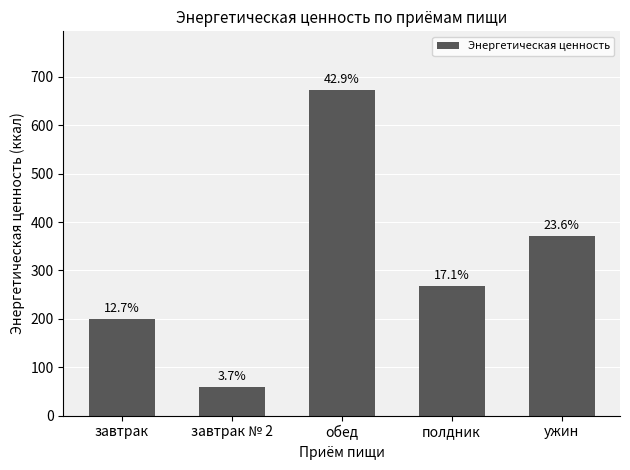

How many bars are there in total?

5